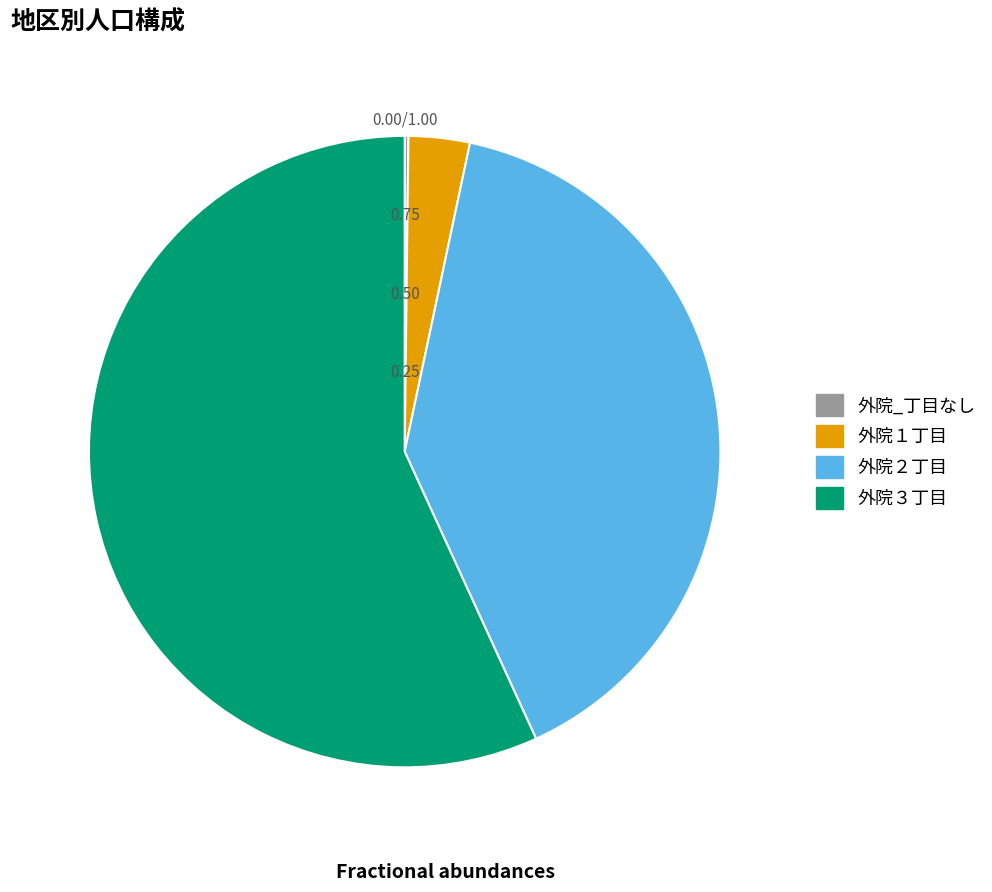

Which slice is the largest?

外院３丁目